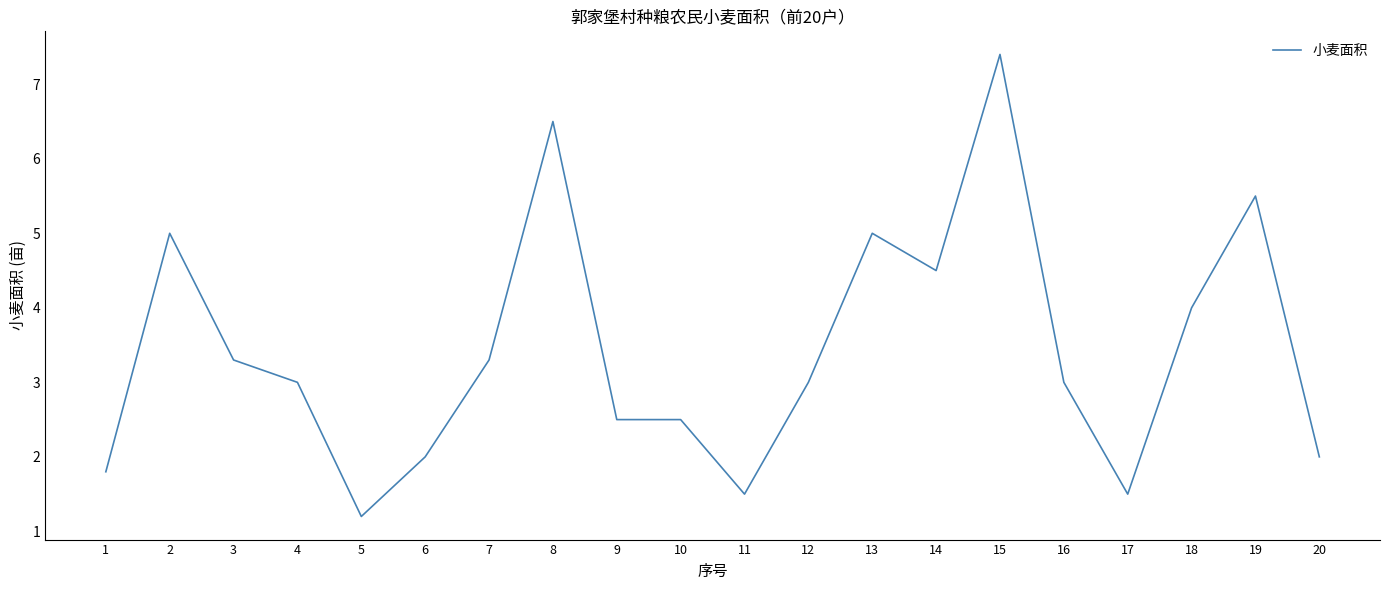

Does the chart display data point markers on the line(s)?

No